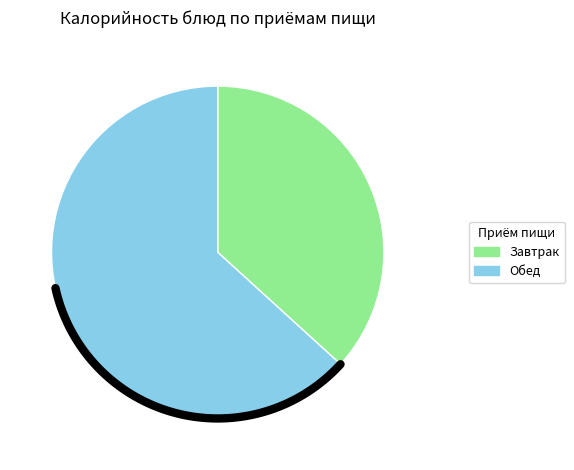

Is it true that Каша гречневая рассыпчатая is 9% of the pie?

False